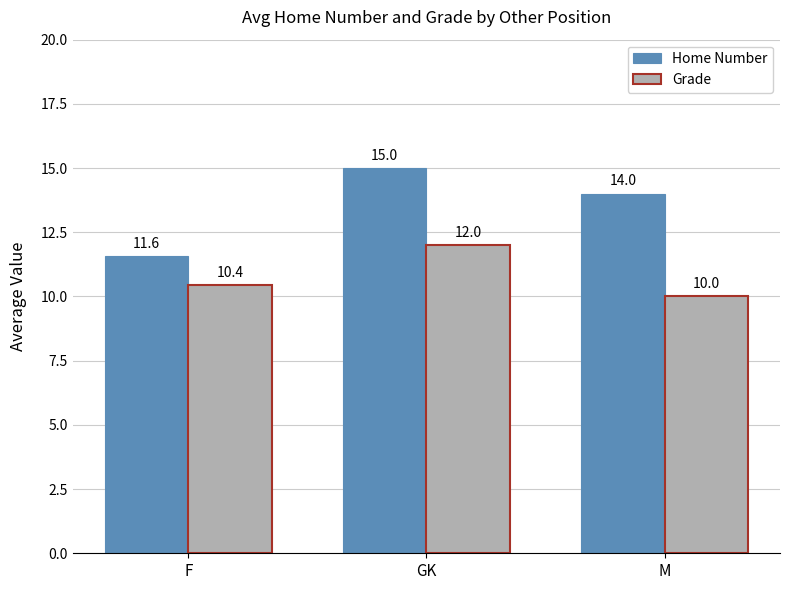

The Grade series shows 12.0 at GK. True or false?

True